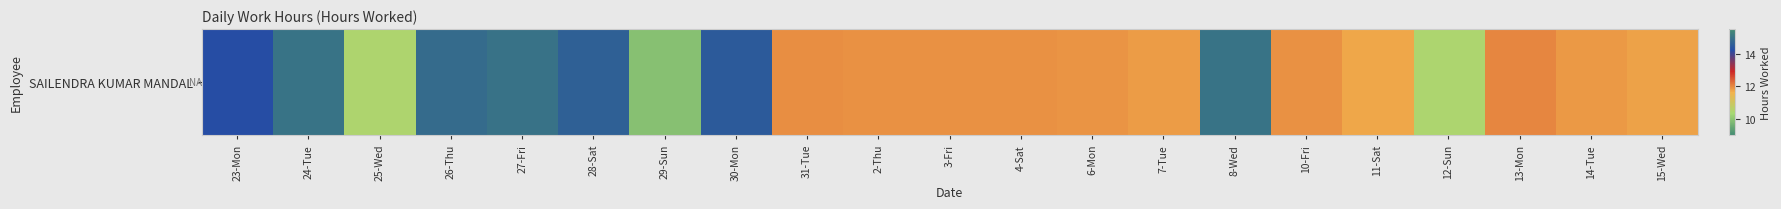

Which has a higher value, 31-Tue or 30-Mon?

30-Mon